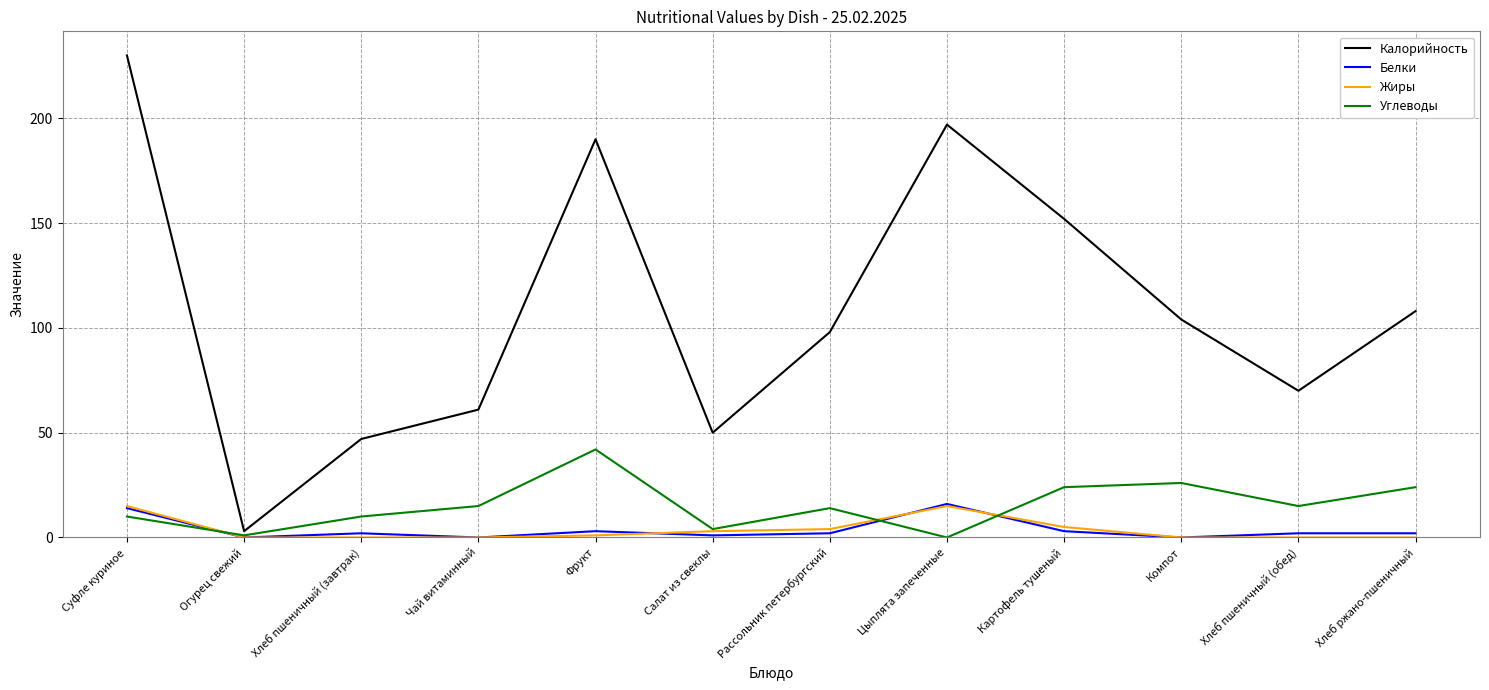

Reading left to right, transcribe all the data shown in this chart.

Калорийность: 230	3	47	61	190	50	98	197	152	104	70	108
Белки: 14	0	2	0	3	1	2	16	3	0	2	2
Жиры: 15	0	0	0	1	3	4	15	5	0	0	0
Углеводы: 10	1	10	15	42	4	14	0	24	26	15	24